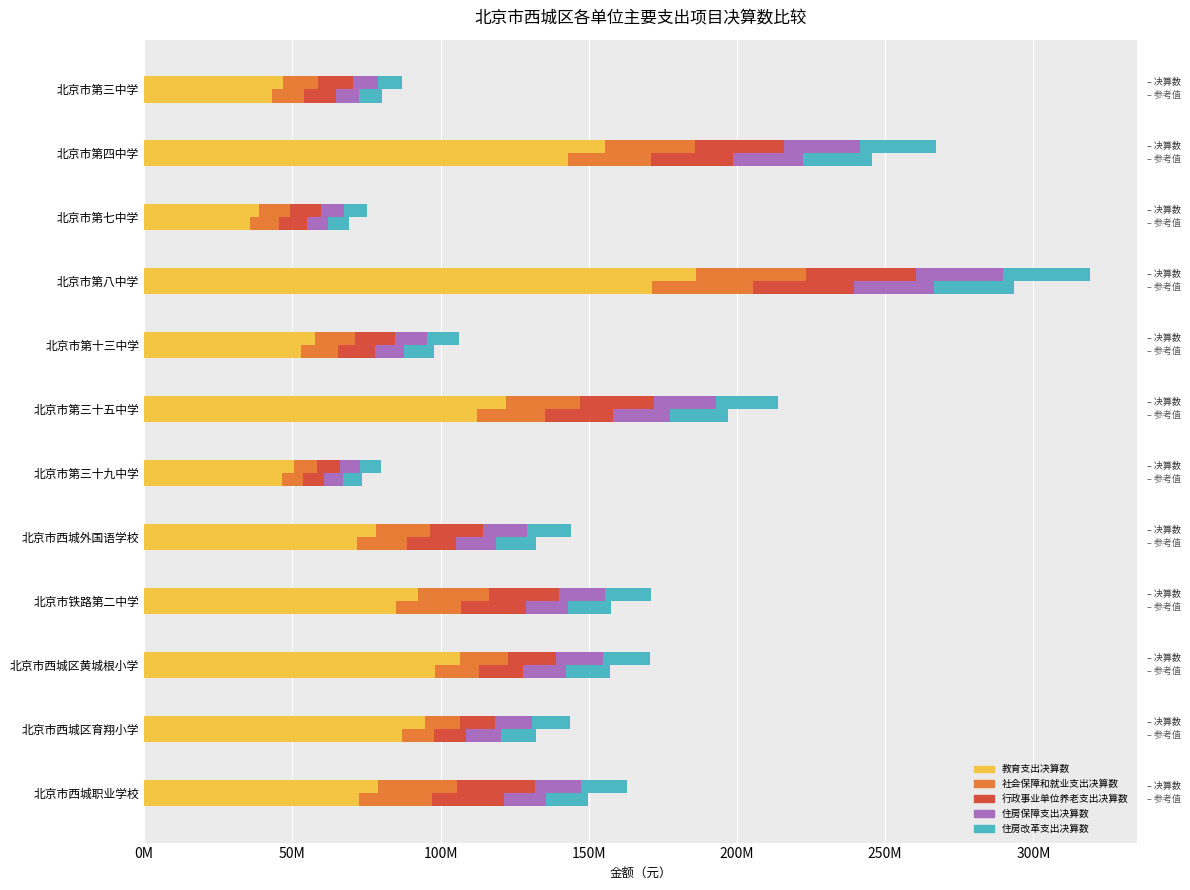

List the series in order of their peak value, highest first.

教育支出决算数, 社会保障和就业支出决算数, 行政事业单位养老支出决算数, 住房保障支出决算数, 住房改革支出决算数